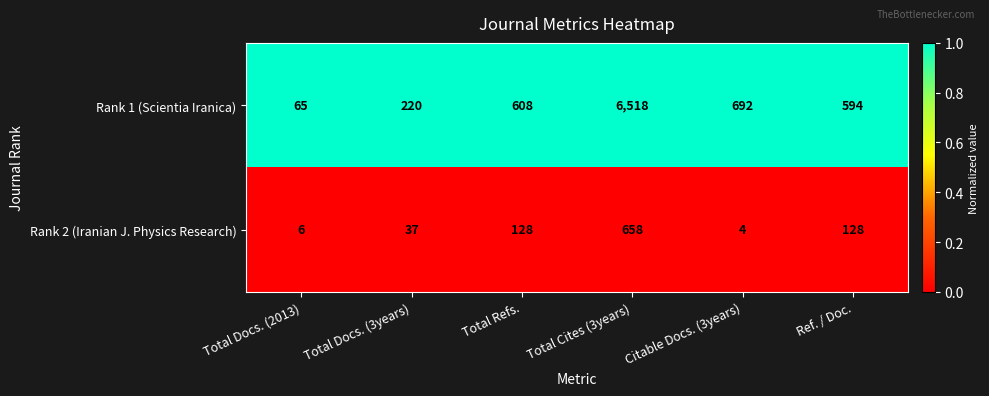

What is the total value across all series at Citable Docs. (3years)?

696